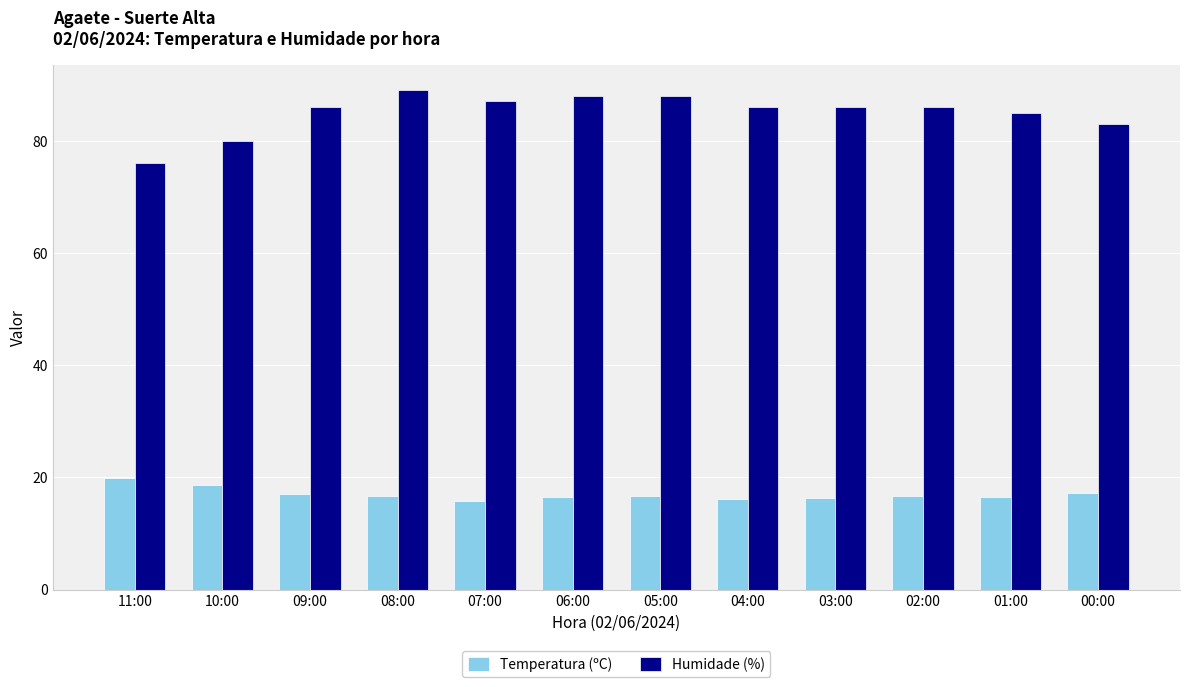

How many distinct data groups are displayed?

2